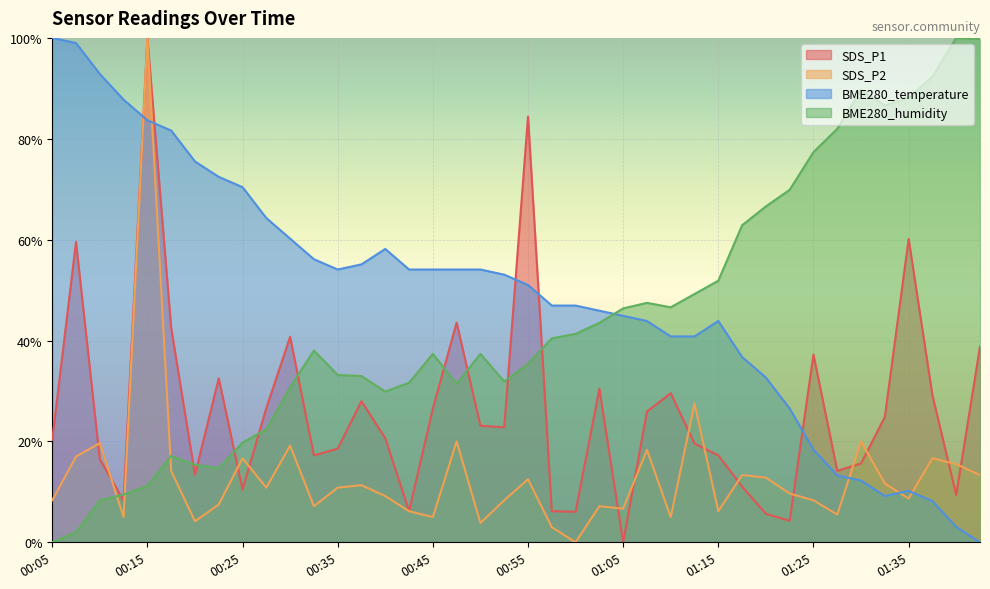

What is the difference between the highest and lowest values at 00:55?

71.9